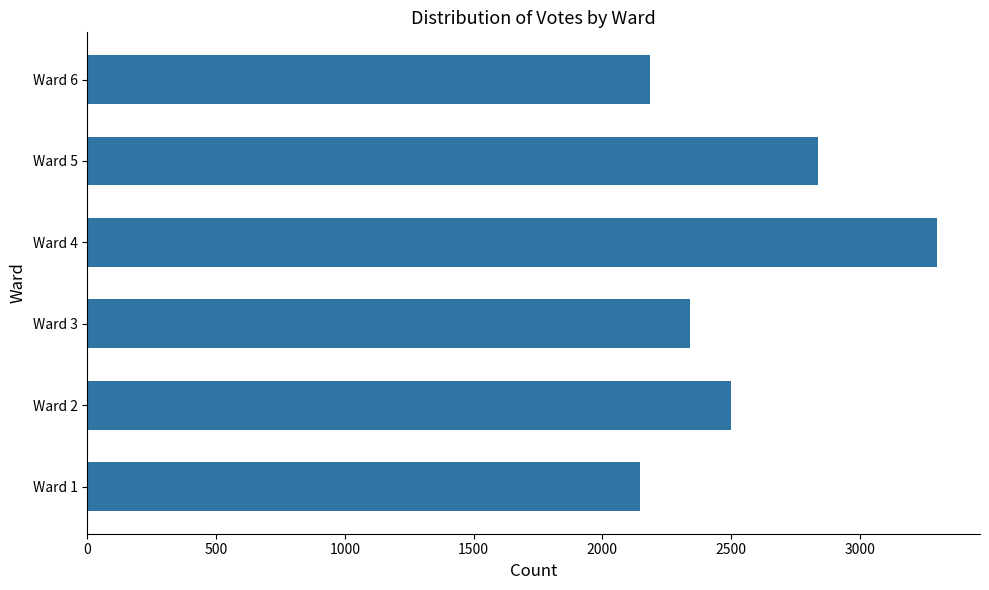

Reading top to bottom, list all the values displayed in this chart.

Ward 6=2184	Ward 5=2836	Ward 4=3301	Ward 3=2341	Ward 2=2499	Ward 1=2146